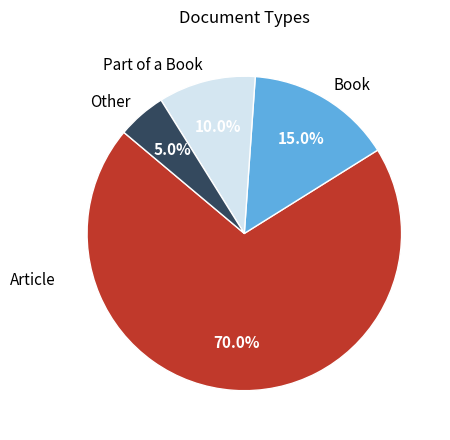

Which has a higher value, Part of a Book or Book?

Book